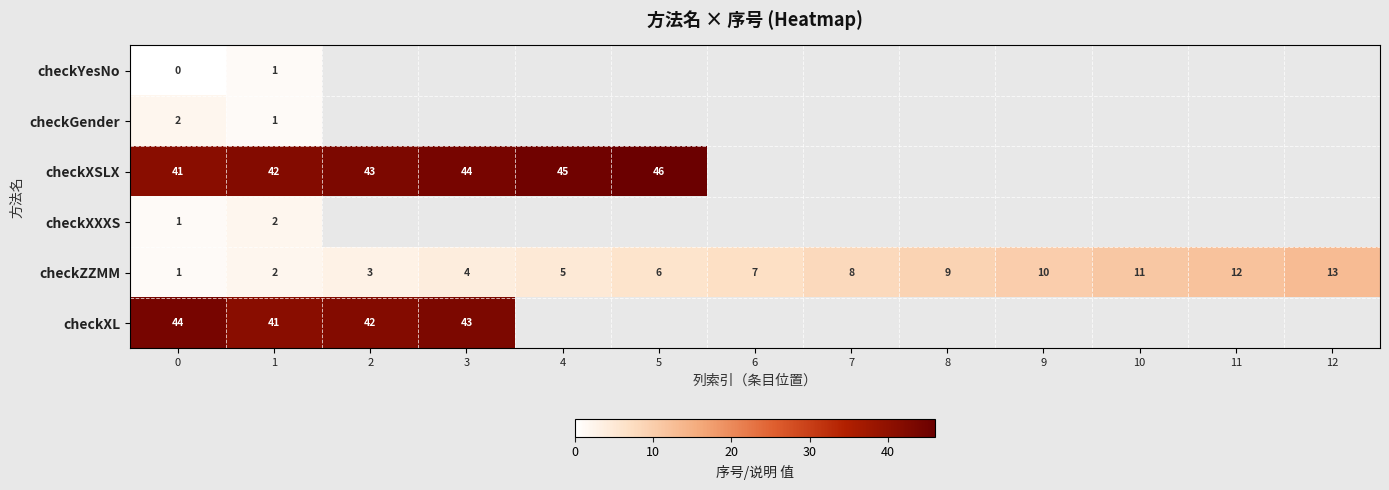

The checkZZMM series shows 5 at 12. True or false?

False